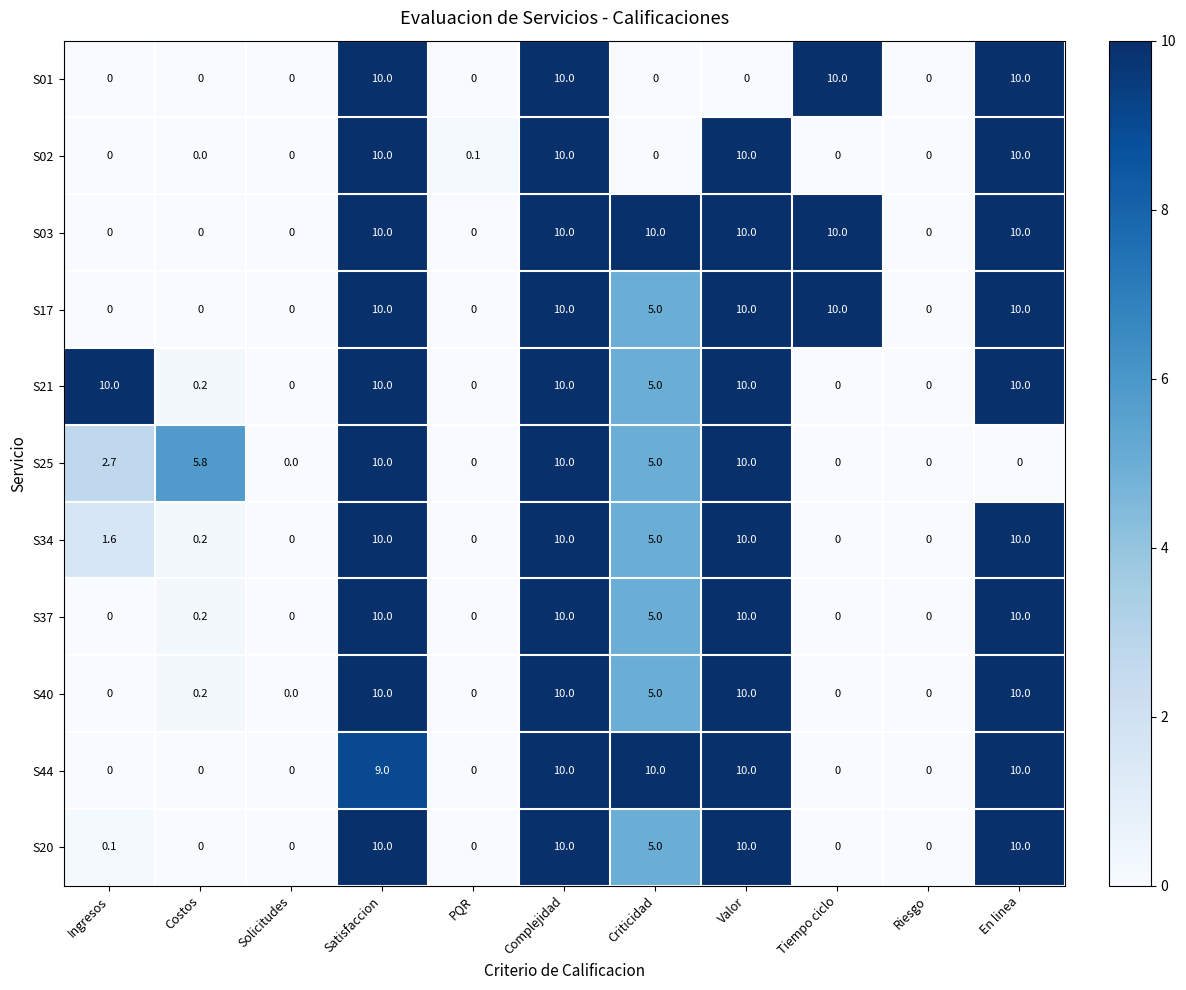

What is the spread (max minus min) of values at En linea?

10.0